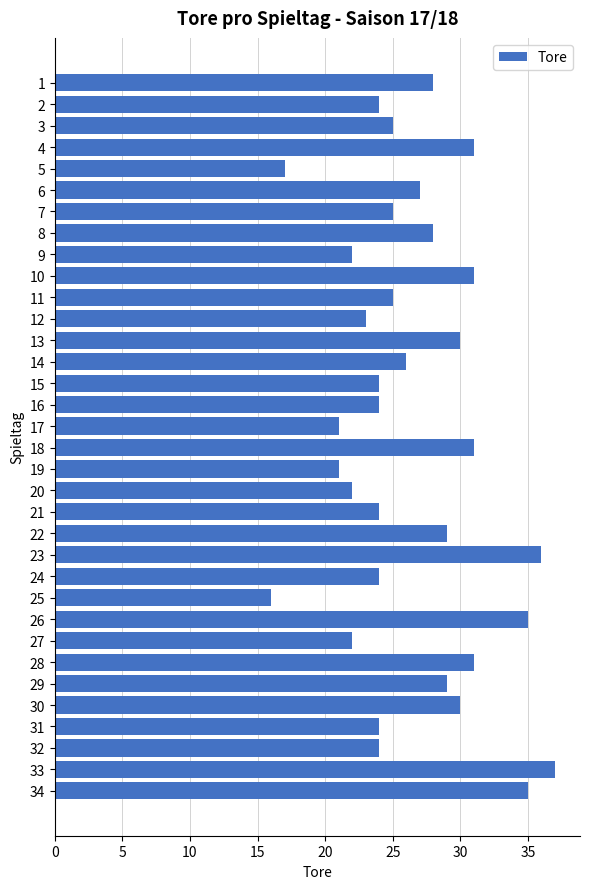

Is it true that the value at 19 is 27?

False